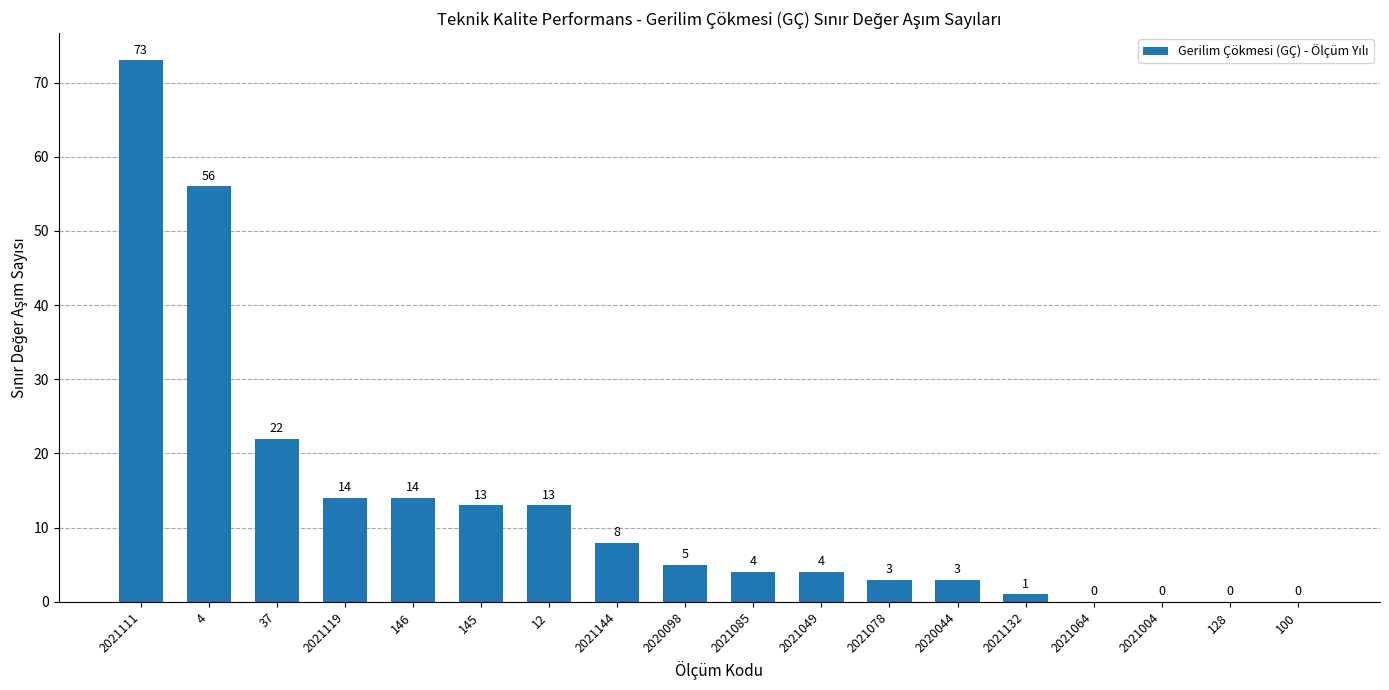

The chart shows a value of 7 at 2021085. True or false?

False